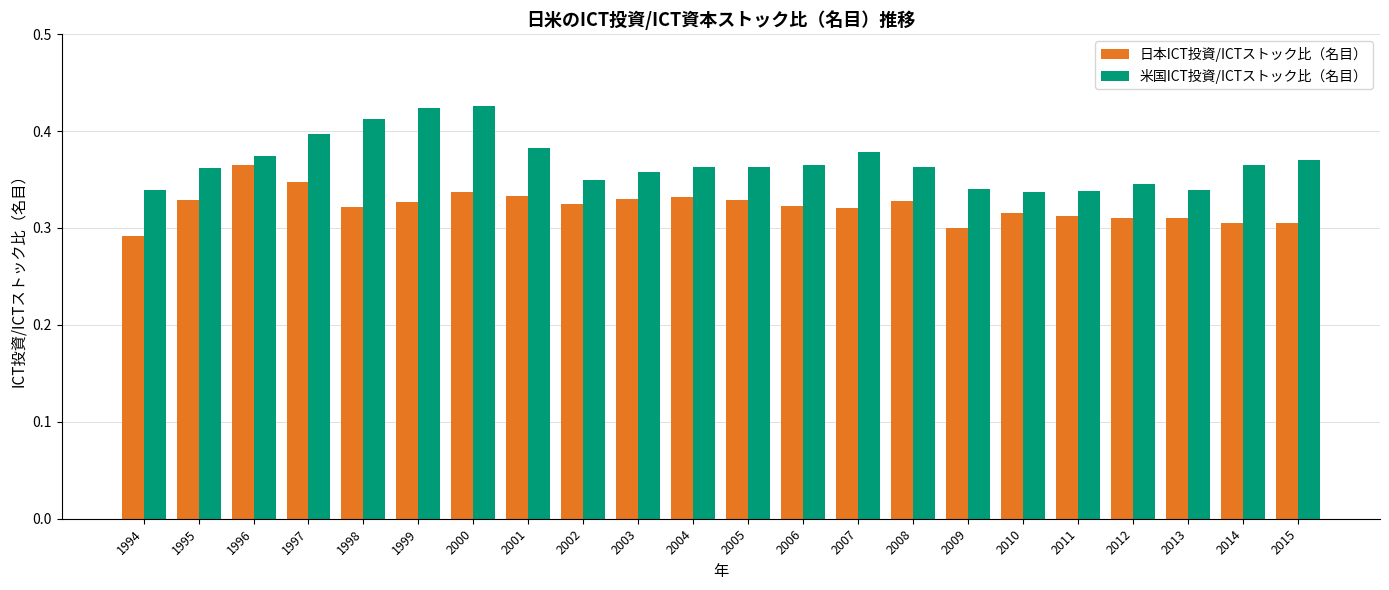

Is the value of 米国ICT投資/ICTストック比（名目） at 2012 greater than the value of 日本ICT投資/ICTストック比（名目） at 2007?

Yes